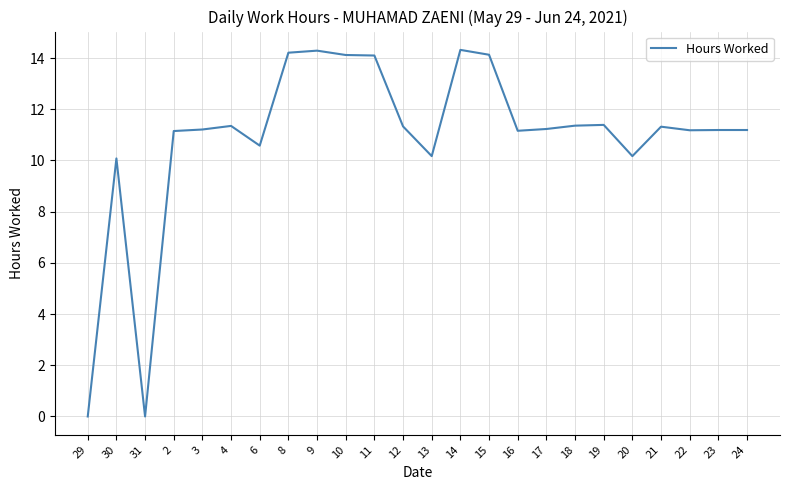

What is the difference between the maximum and minimum values?

14.3